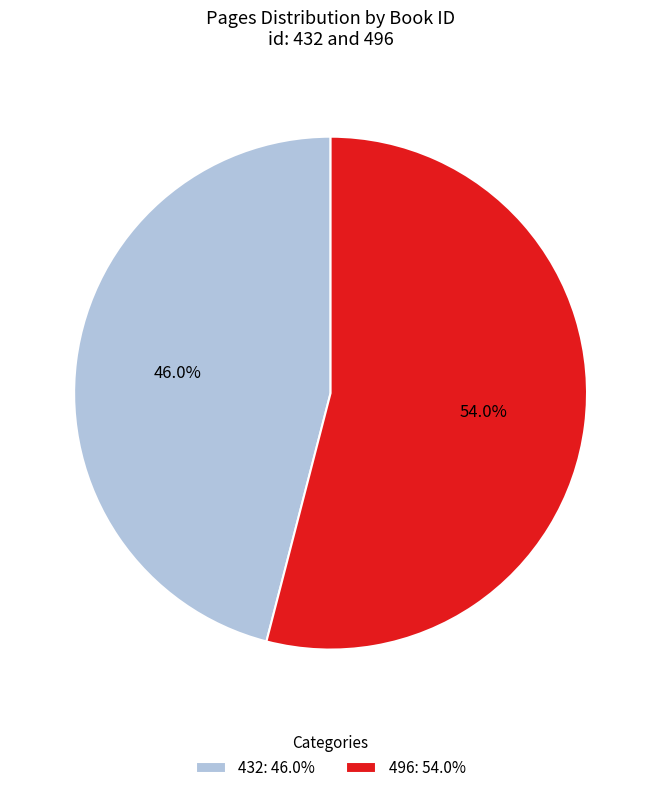

True or false: 496 accounts for 54% of the total.

True